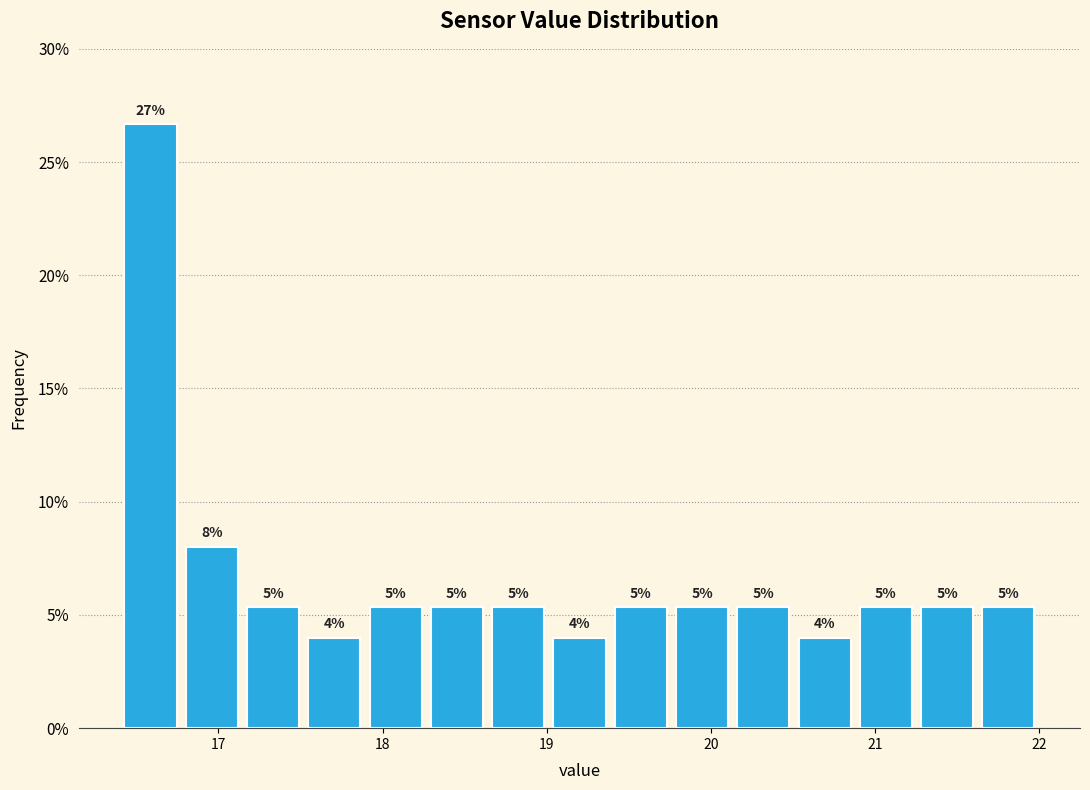

Around what value on the x-axis is the tallest bar? Give the approximate position of its centre, as read against the axis.

16.6